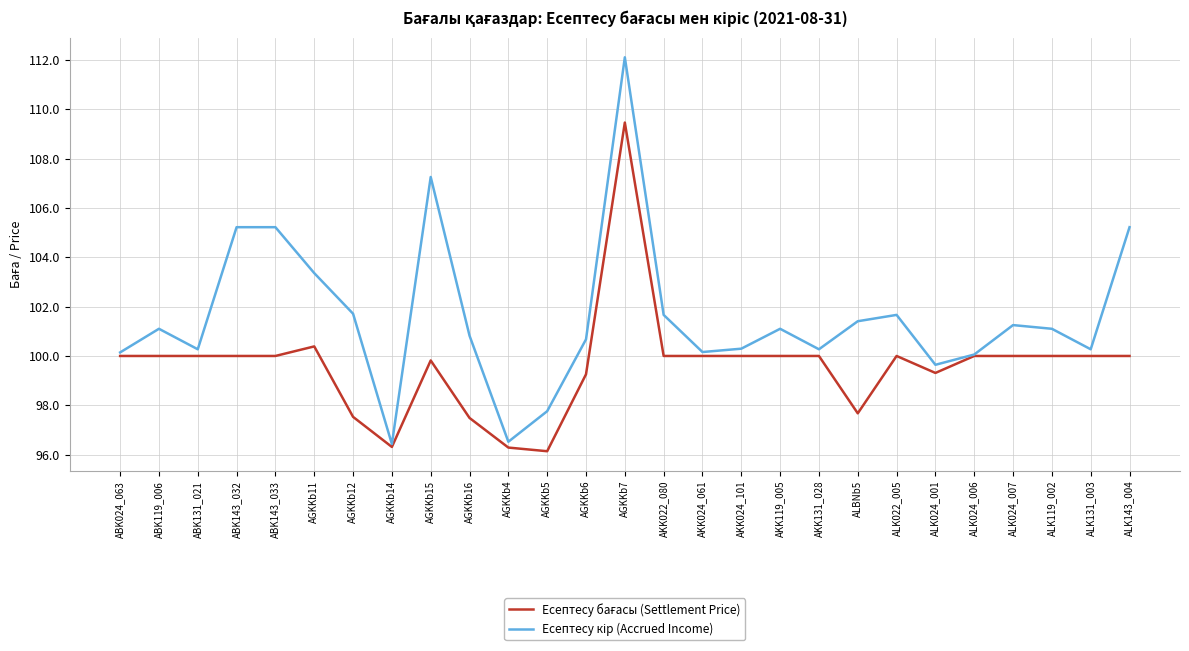

What is the difference between the highest and lowest values at ALK022_005?

1.7